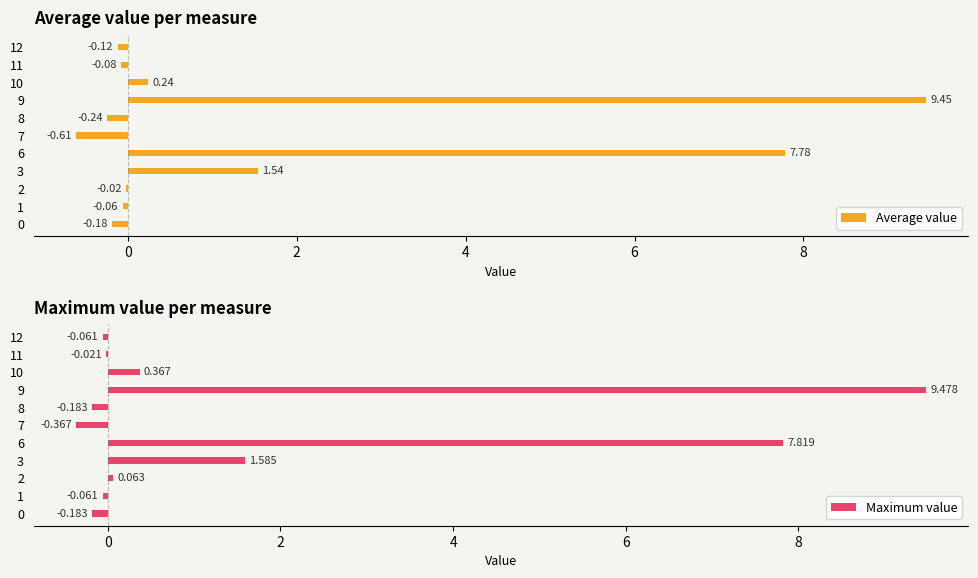

What is the label of the 3rd bar from the left?

2